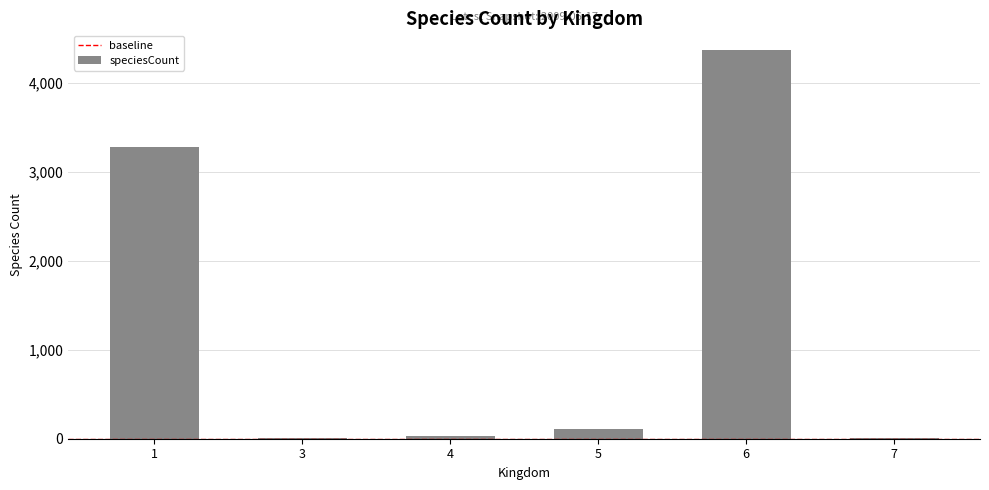

At which label does the data first exceed 105?

1